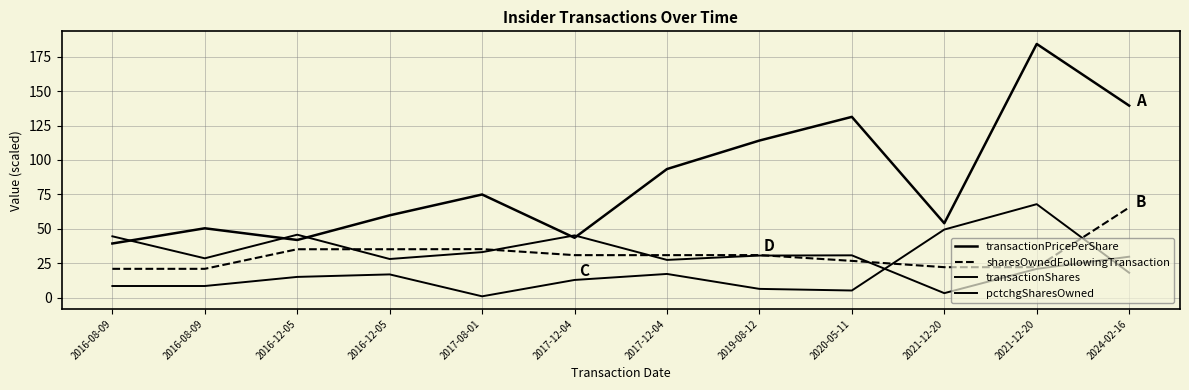

What is the value of the sharesOwnedFollowingTransaction point at the 7th from the left?

30.8